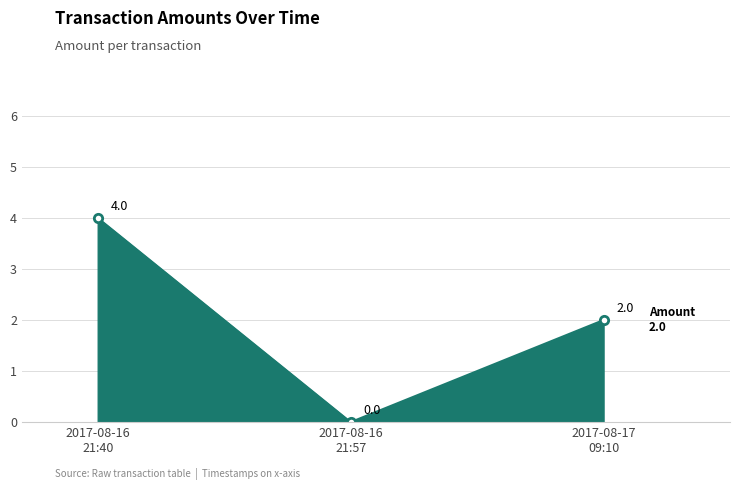

What is the difference between the maximum and minimum values?

4